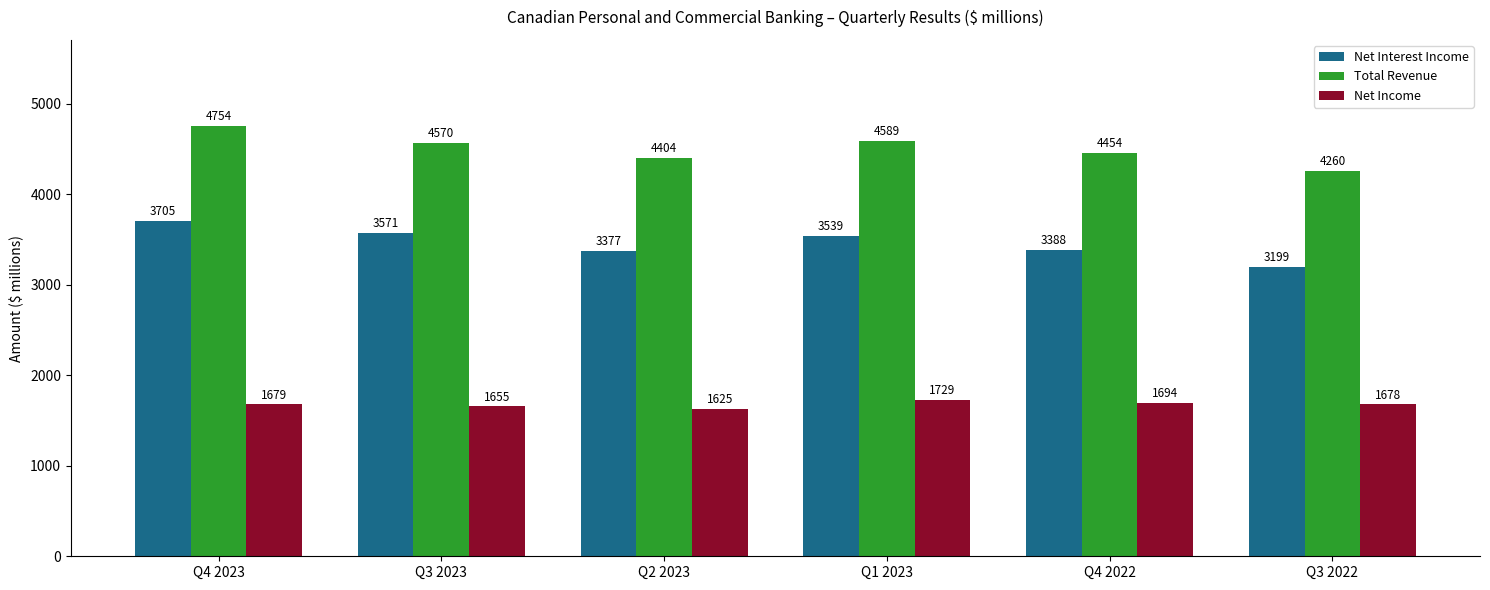

What position from the left is Q3 2023?

2